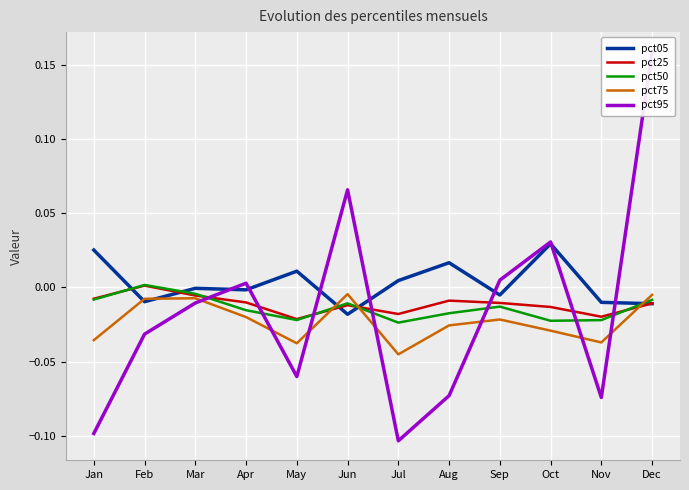

Rank the series by their maximum value, from highest to lowest.

pct95, pct05, pct50, pct25, pct75